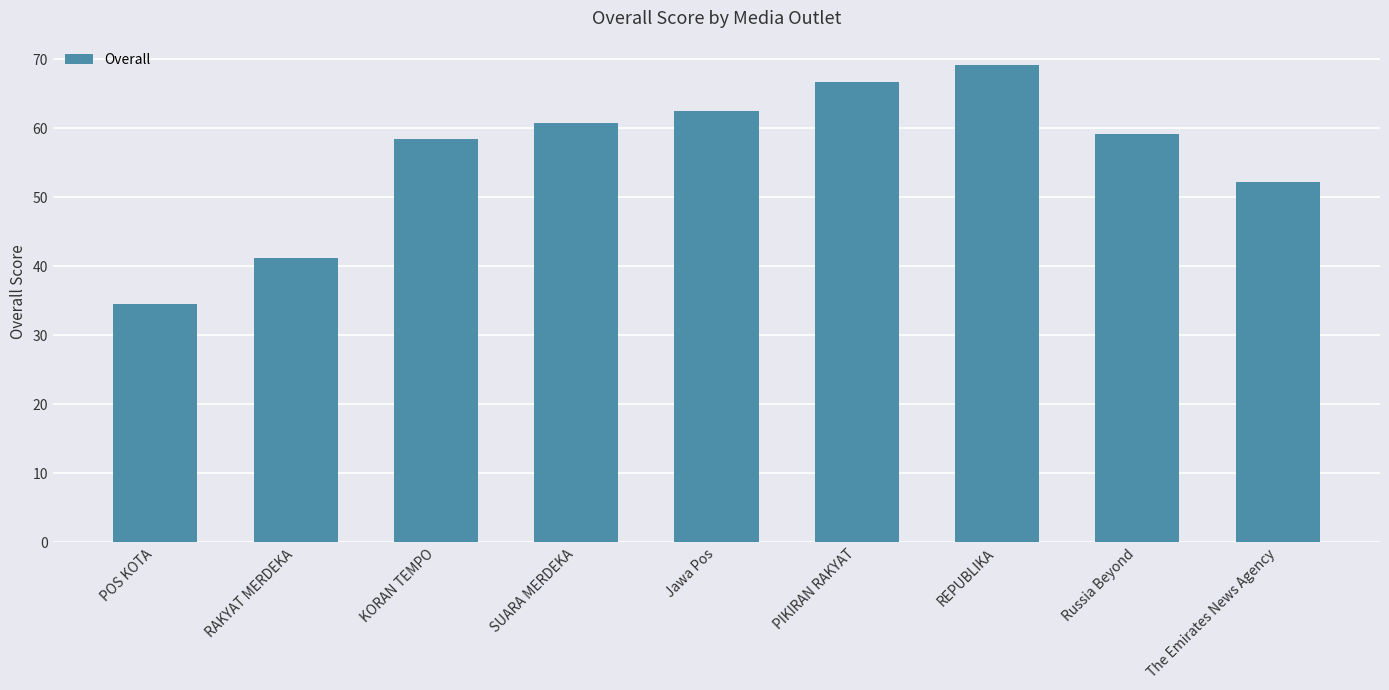

What is the smallest value displayed?

34.5